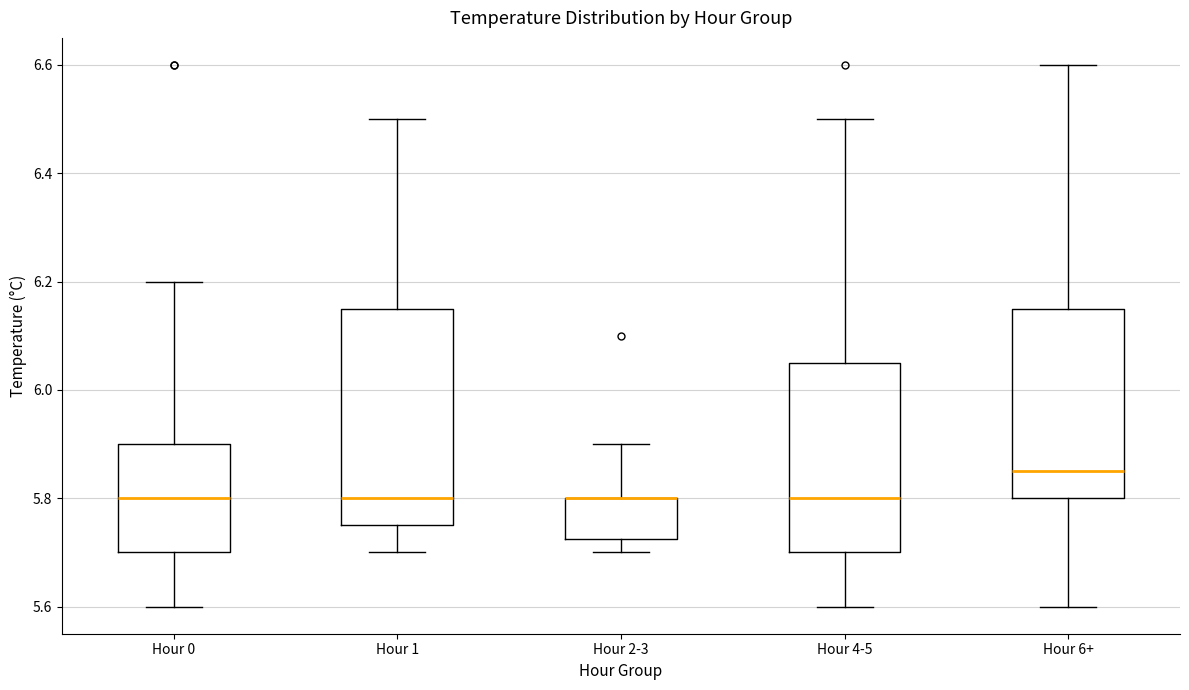

Reading left to right, read every box against the y-axis: the position of its median line, the range the box covers, and the ends of its whiskers. The values are not printed on the chart, so give them approximately, as read against the axis.

Hour 0: median 5.80, box 5.70 to 5.90, whiskers 5.60 to 6.20
Hour 1: median 5.80, box 5.76 to 6.16, whiskers 5.70 to 6.50
Hour 2-3: median 5.80 (drawn on the box's upper edge), box 5.72 to 5.80, whiskers 5.70 to 5.90
Hour 4-5: median 5.80, box 5.70 to 6.06, whiskers 5.60 to 6.50
Hour 6+: median 5.86, box 5.80 to 6.16, whiskers 5.60 to 6.60